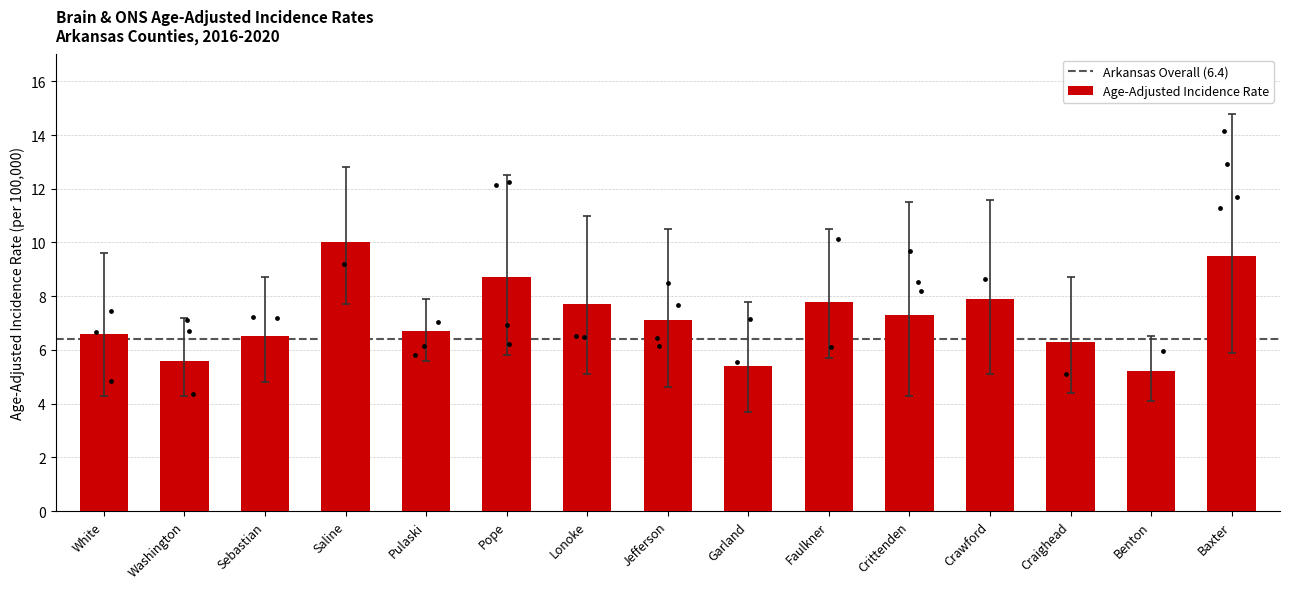

What is the change in value from Crittenden to Benton?

-2.1